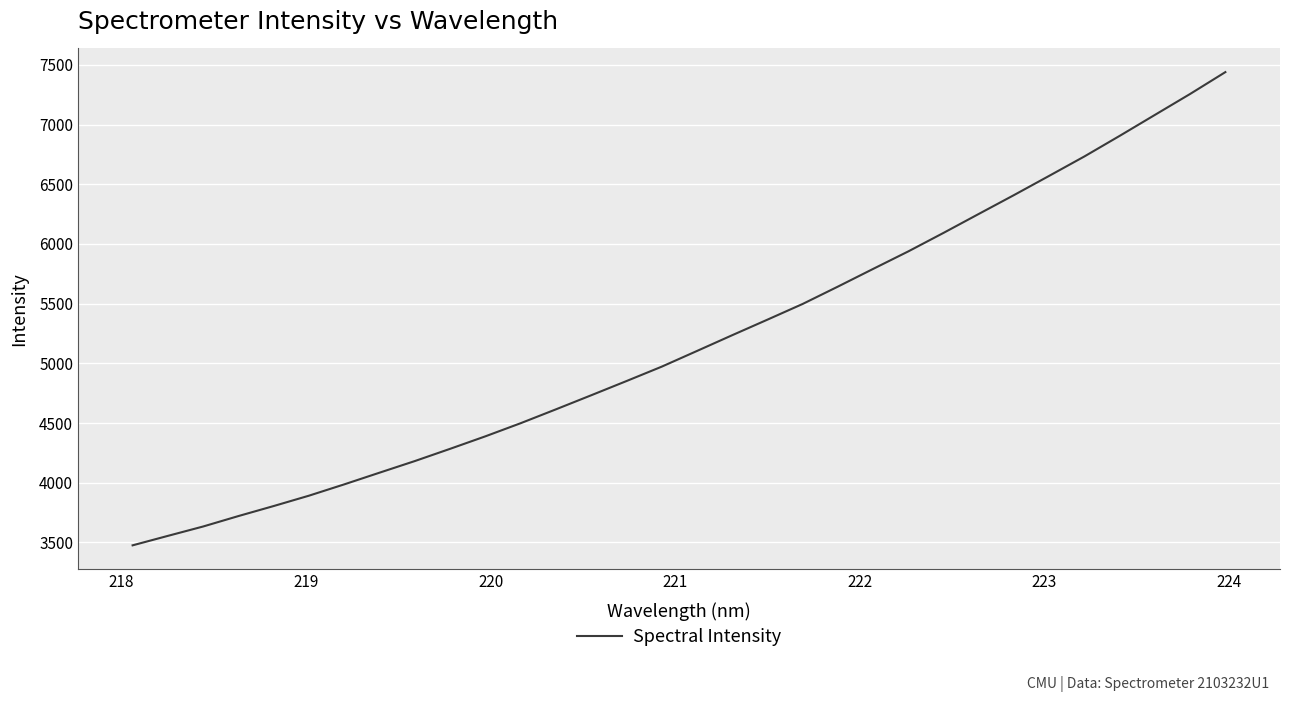

What is the maximum value shown in the chart?

7439.5